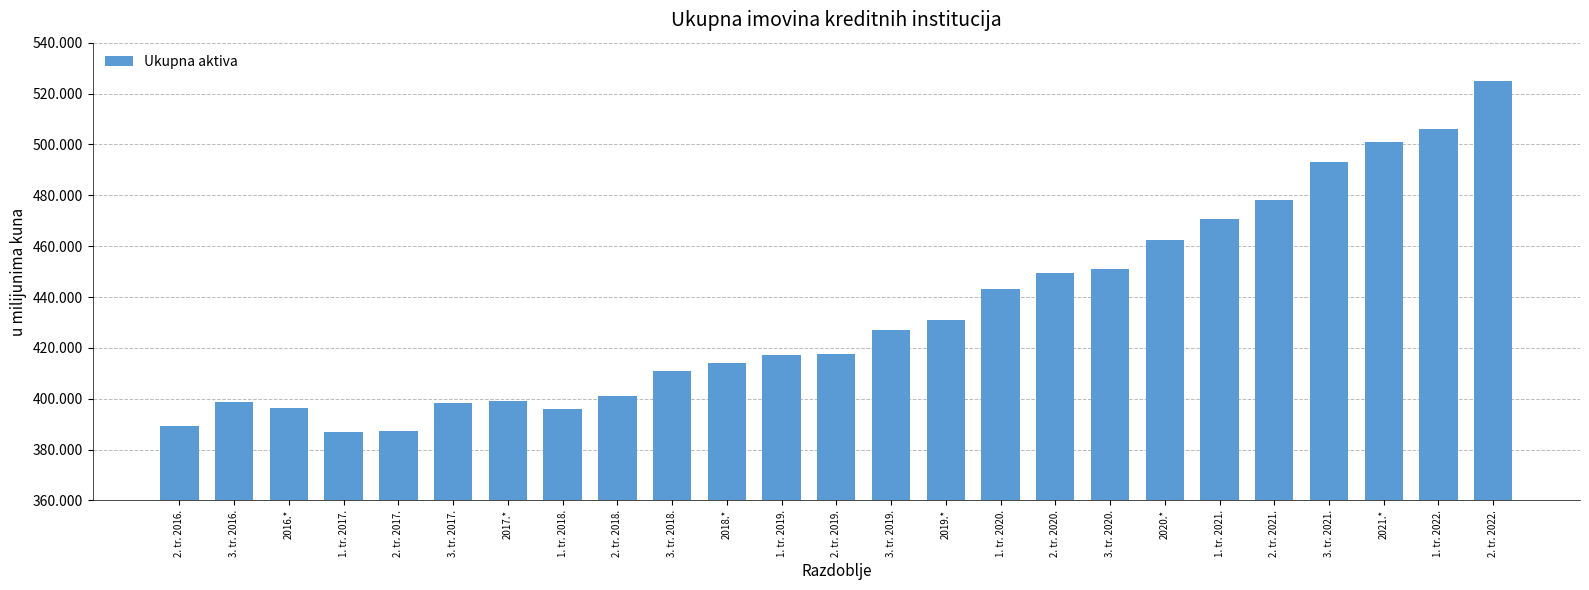

What is the greatest value displayed?

525060.6